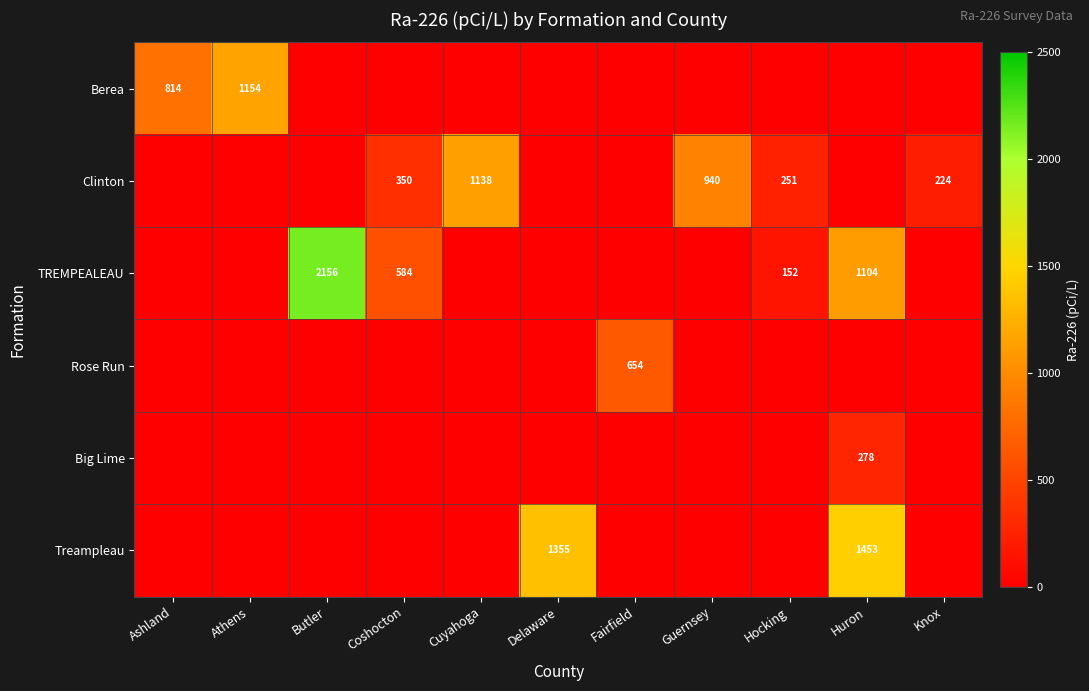

What is the total value across all series at Butler?

2156